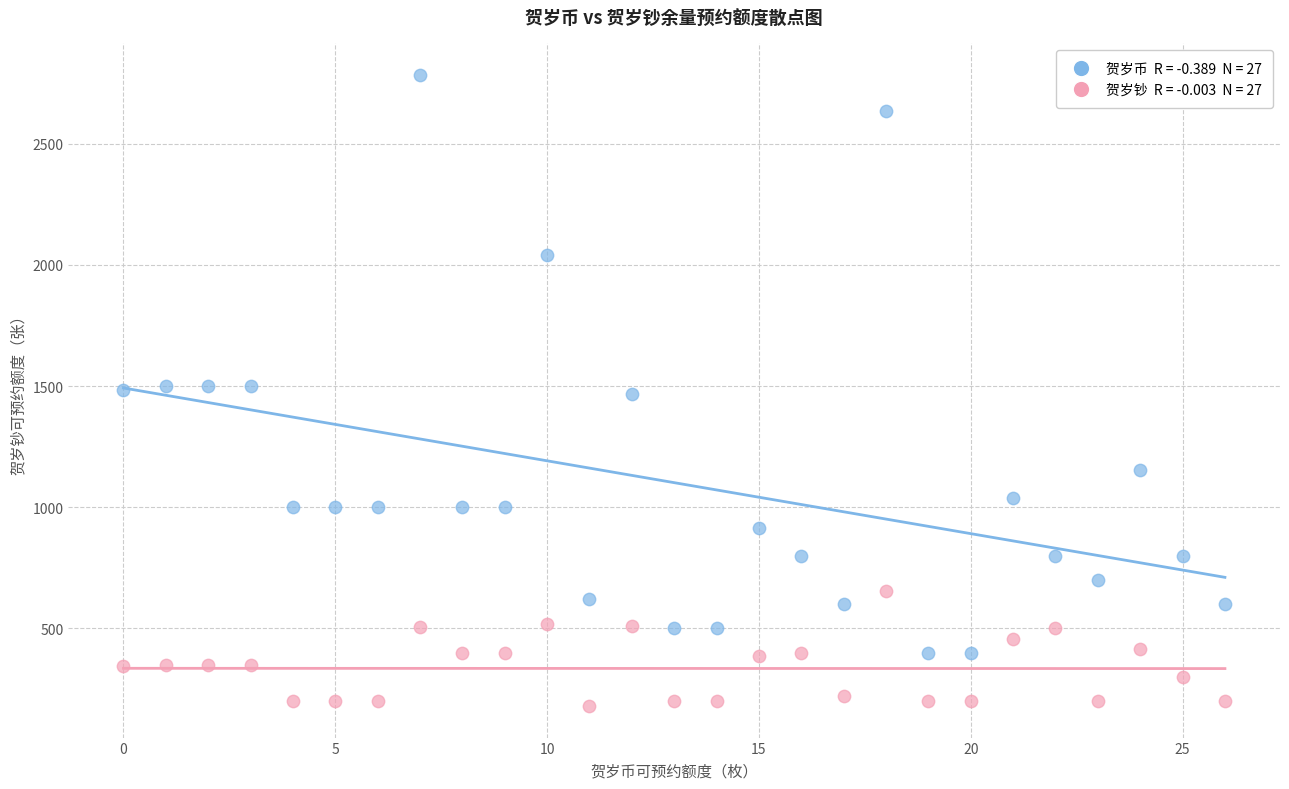

Across all data points, what is the range of Y values (max minus min)?

2603